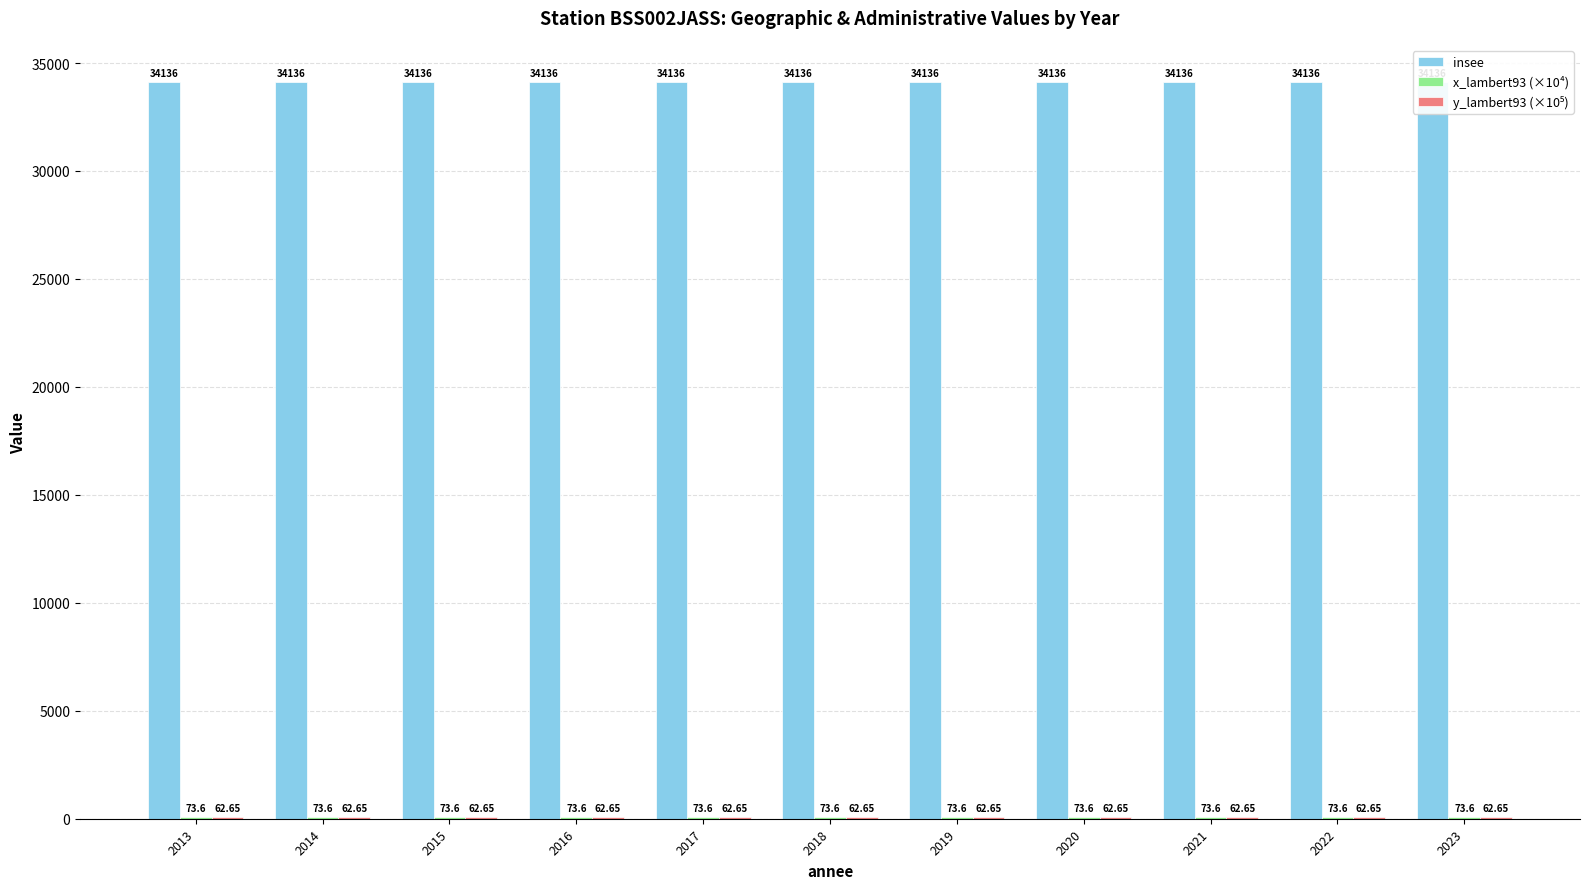

The value of x_lambert93 (×10⁴) at 2019 is 122.1. True or false?

False